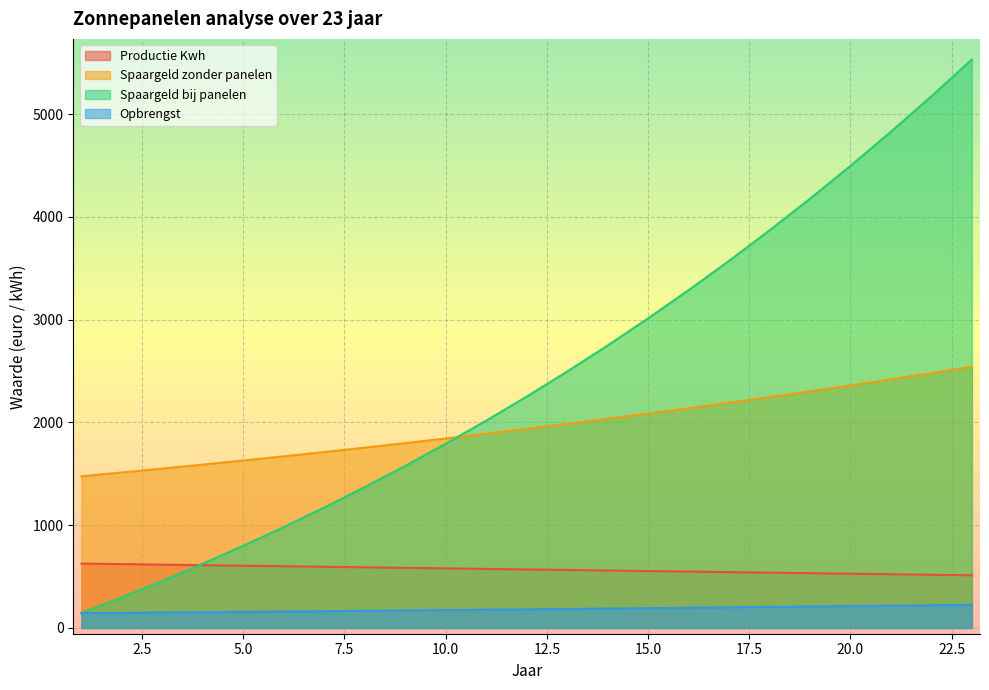

Which category has the highest value across all series?

23